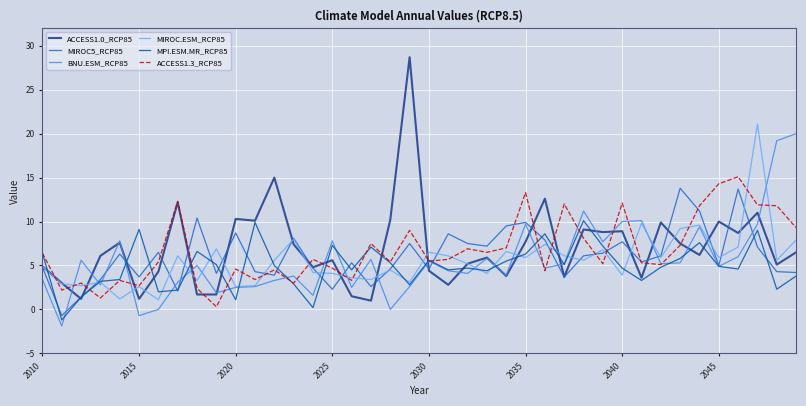

What is the minimum value shown in the chart?

-1.9